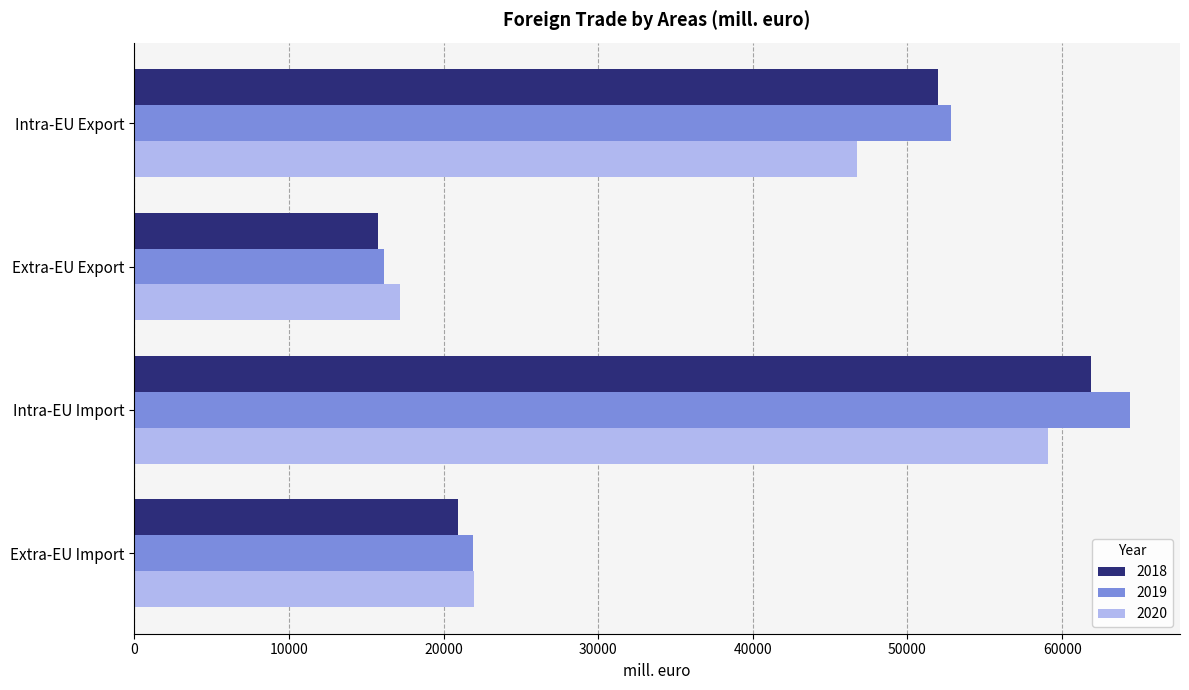

Which series has the widest spread of values?

2019